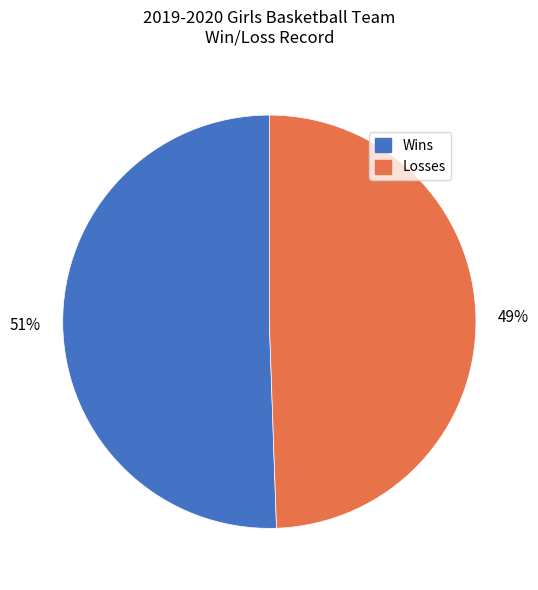

Rank the categories by value from lowest to highest.

Losses, Wins